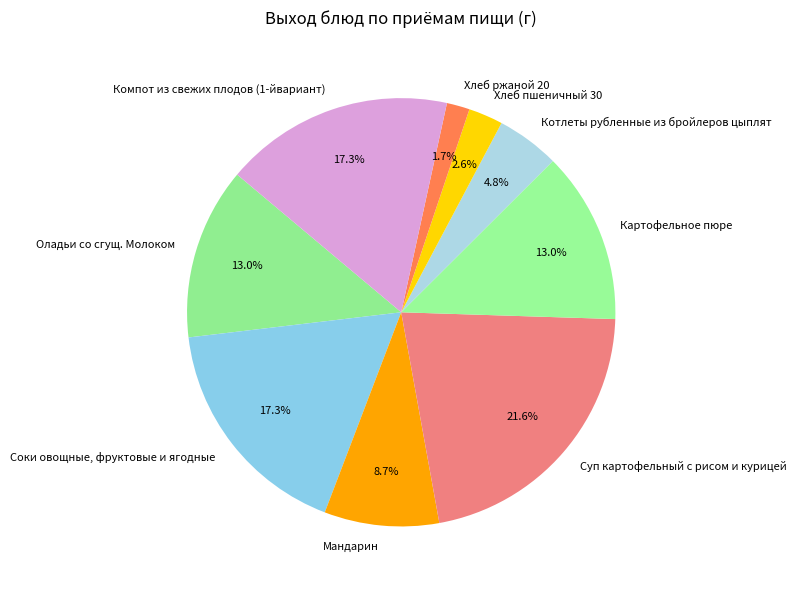

To the nearest percent, what is the combined percentage of Соки овощные, фруктовые и ягодные and Картофельное пюре?

30%